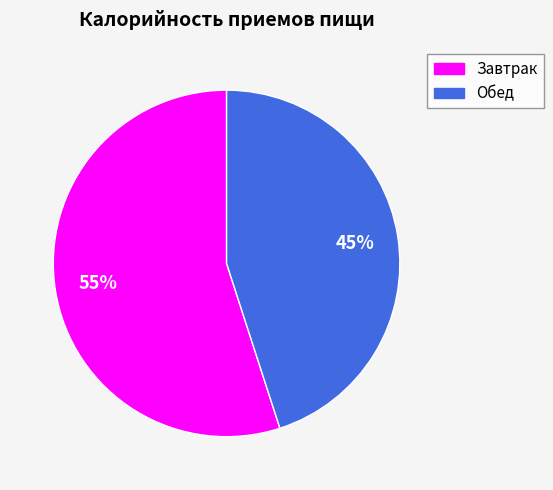

To the nearest percent, what is the difference between the Завтрак and Обед slice percentages?

10%